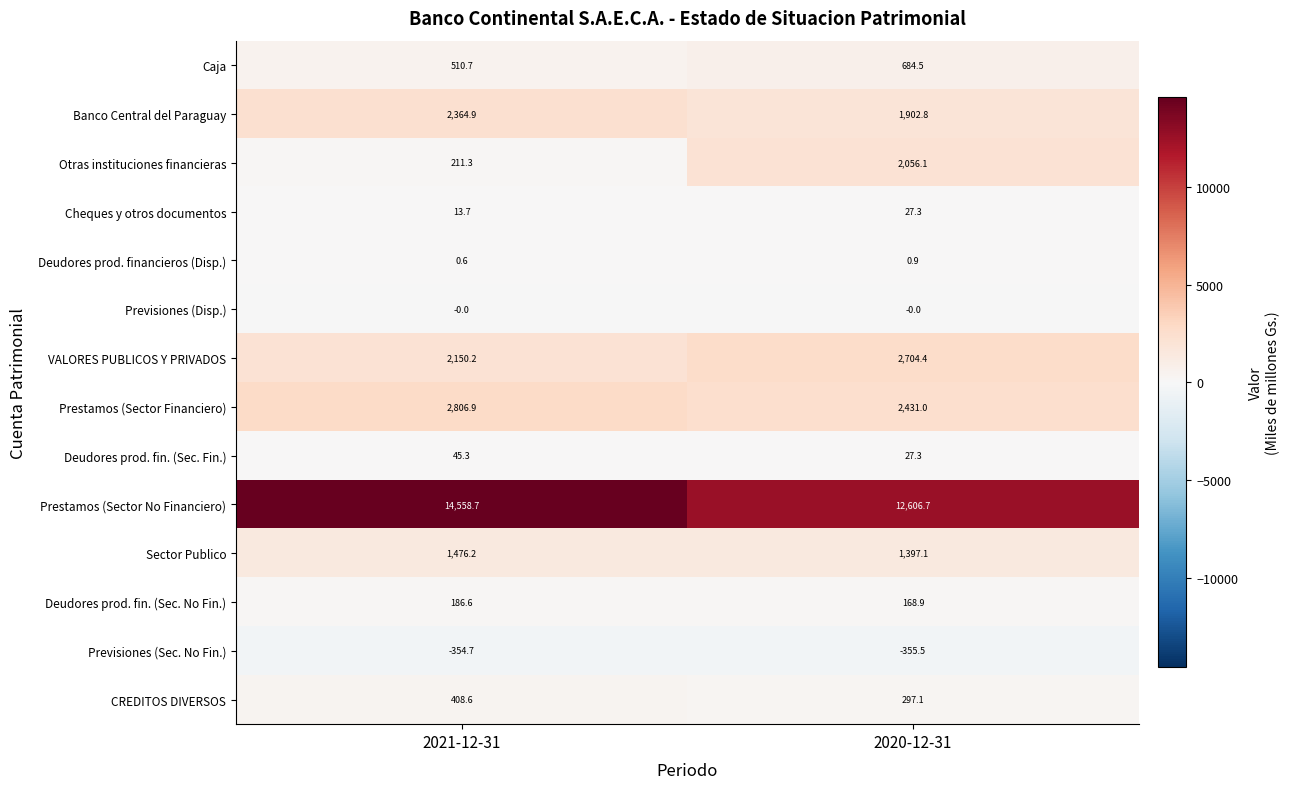

At which category is the sum across all series the highest?

2021-12-31